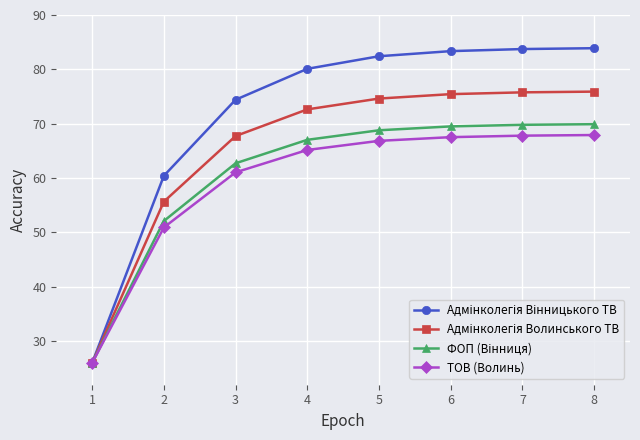

What is the lowest value of the ТОВ (Волинь) series?

26.0